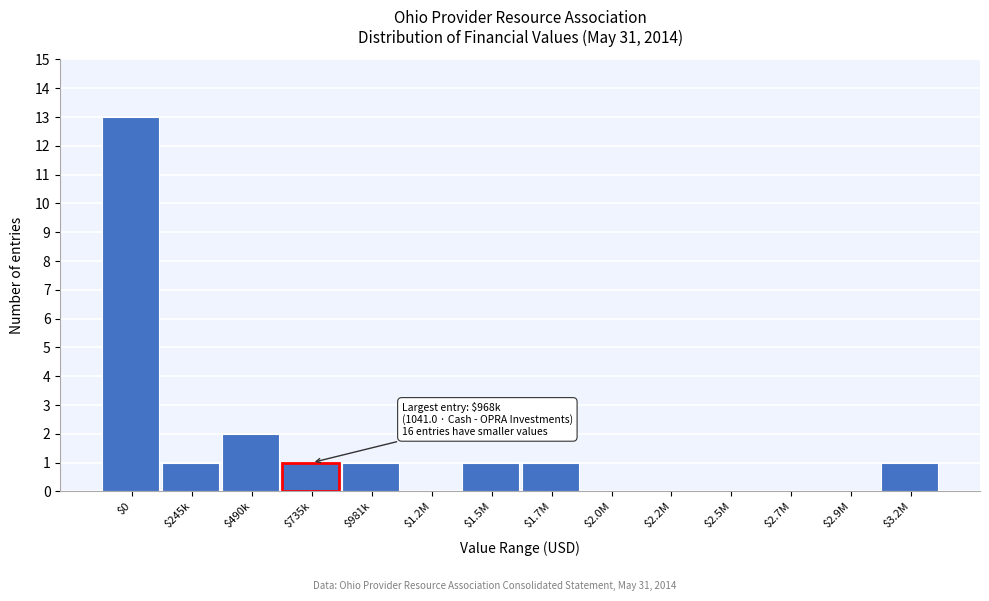

True or false: the data shows 2 at $490k.

True